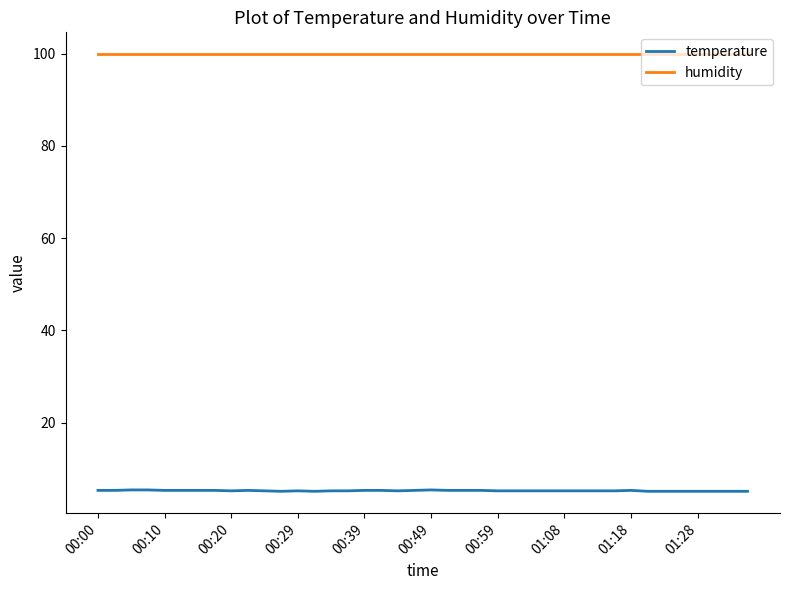

Rank the series by their maximum value, from highest to lowest.

humidity, temperature